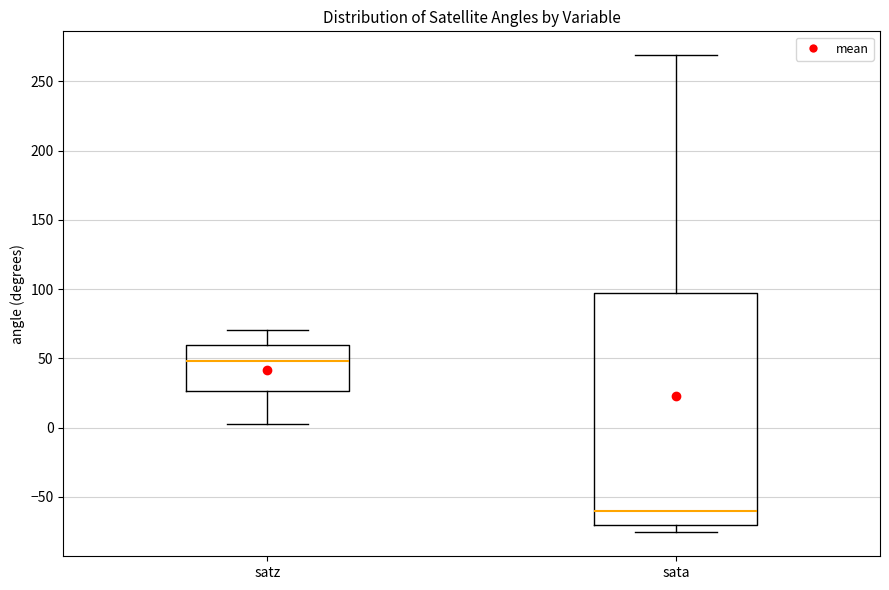

Reading left to right, read every box against the y-axis: the position of its median line, the range the box covers, and the ends of its whiskers. The values are not printed on the chart, so give them approximately, as read against the axis.

satz: median 50, box 25 to 60, whiskers 0 to 70
sata: median -60, box -70 to 95, whiskers -75 to 270